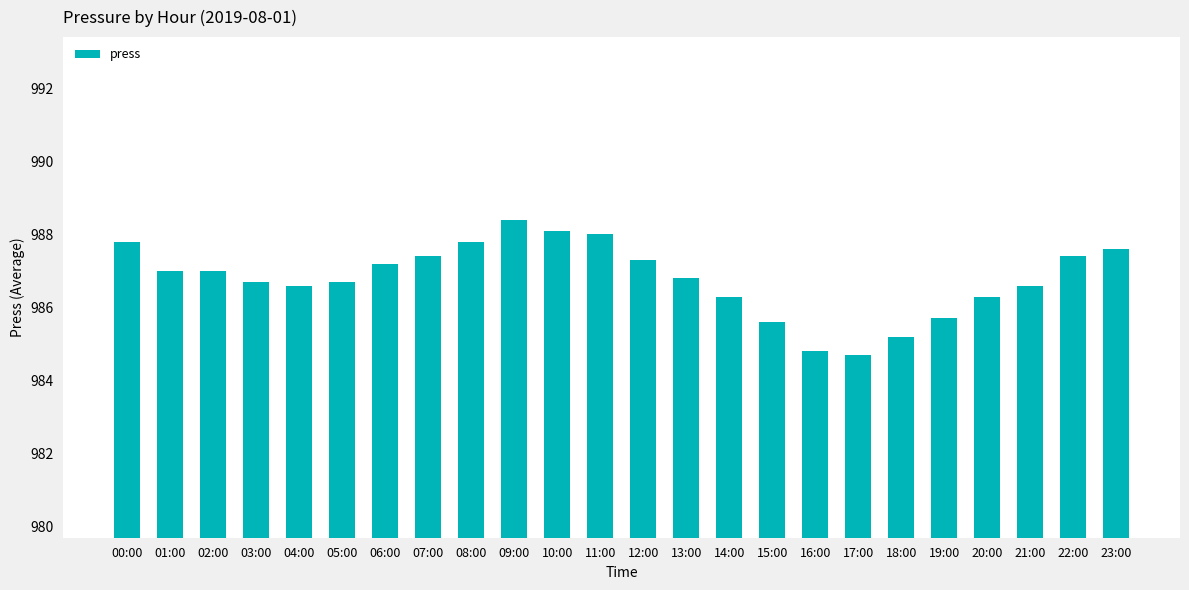

Does the chart contain any negative values?

No